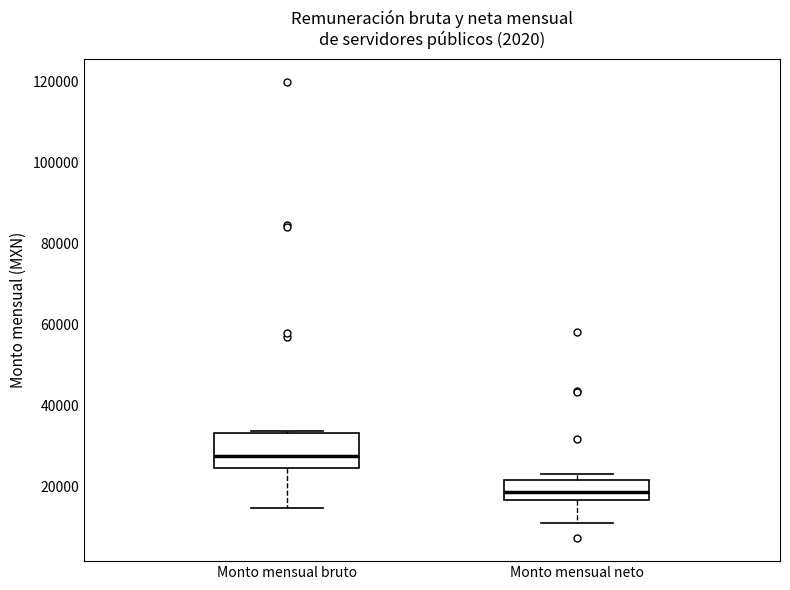

Reading left to right, read every box against the y-axis: the position of its median line, the range the box covers, and the ends of its whiskers. The values are not printed on the chart, so give them approximately, as read against the axis.

Monto mensual bruto: median 28000, box 24000 to 34000, whiskers 14000 to 34000
Monto mensual neto: median 18000, box 16000 to 22000, whiskers 12000 to 24000